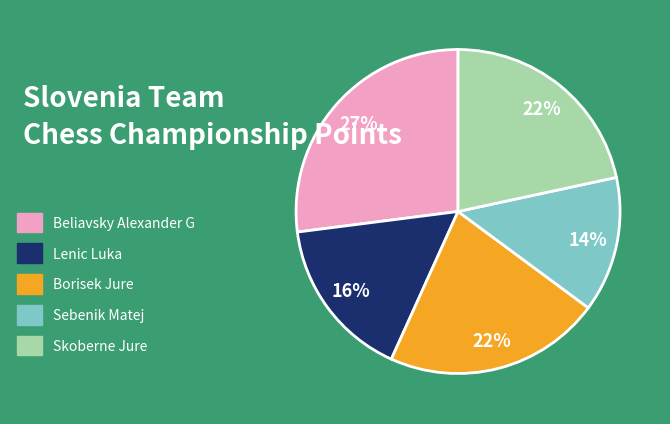

How many slices are in this pie chart?

5